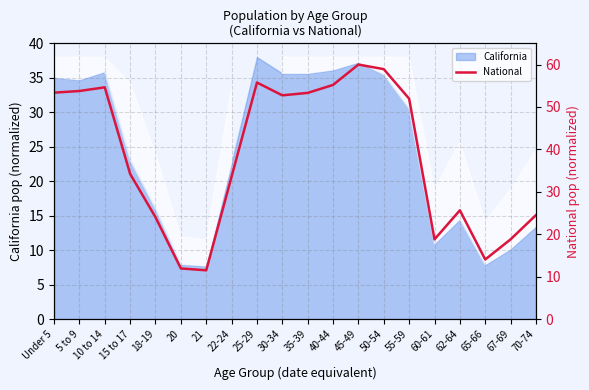

What is the value of the 3rd point from the left?

54.6